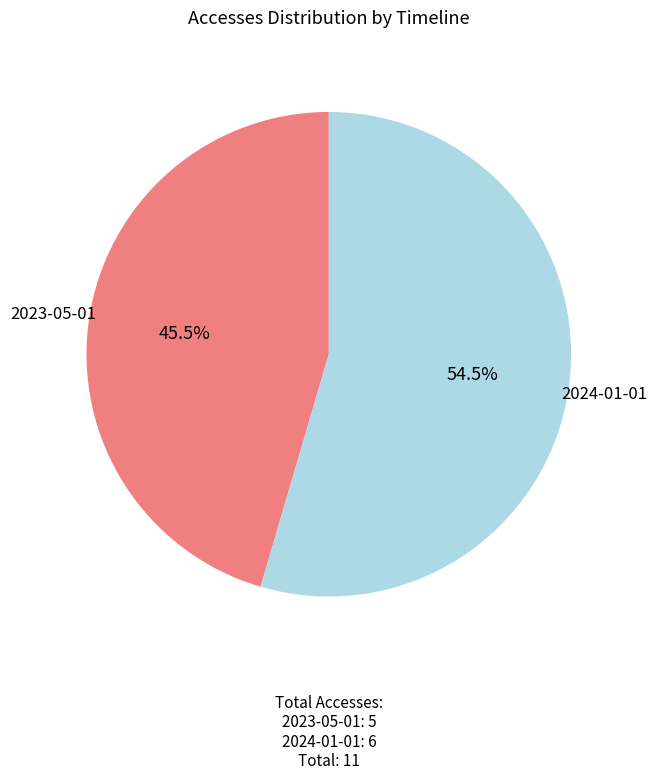

What is the ratio of the value at 2023-05-01 to the value at 2024-01-01?

0.8